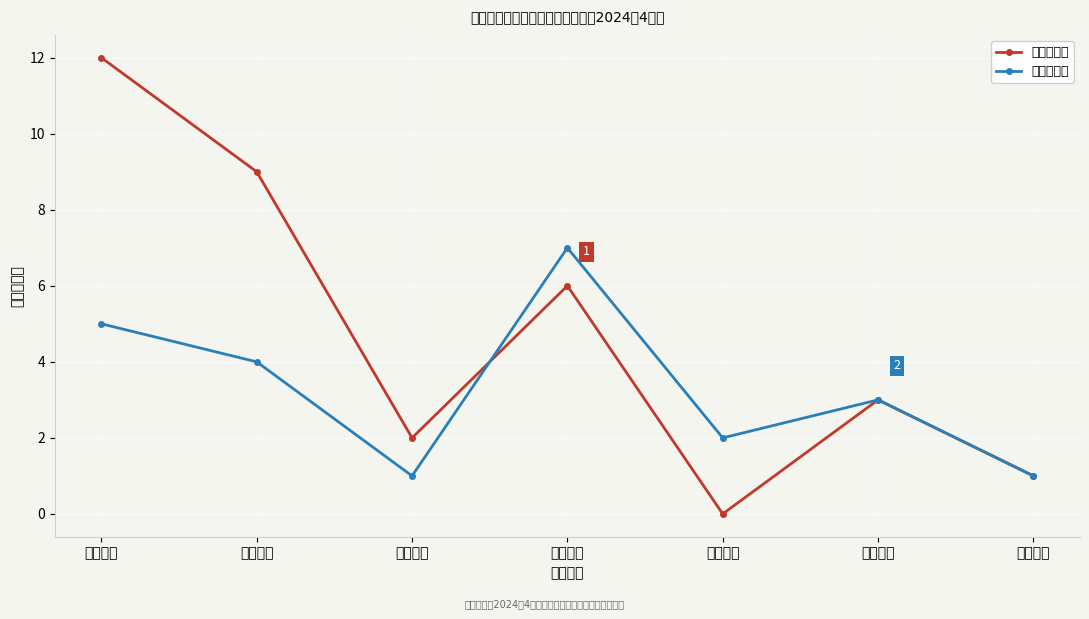

True or false: 一级残疾人 has more than 1 interior local peaks.

True